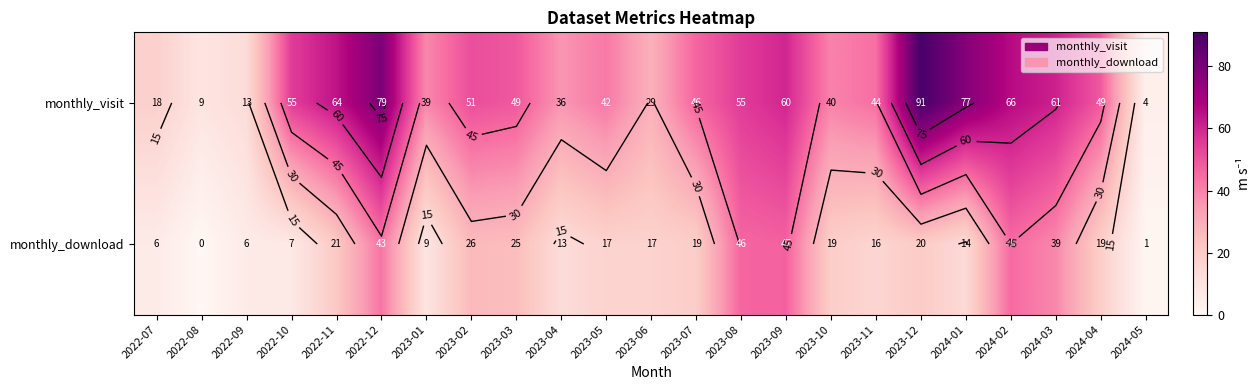

Which series has the largest range (max minus min)?

monthly_visit